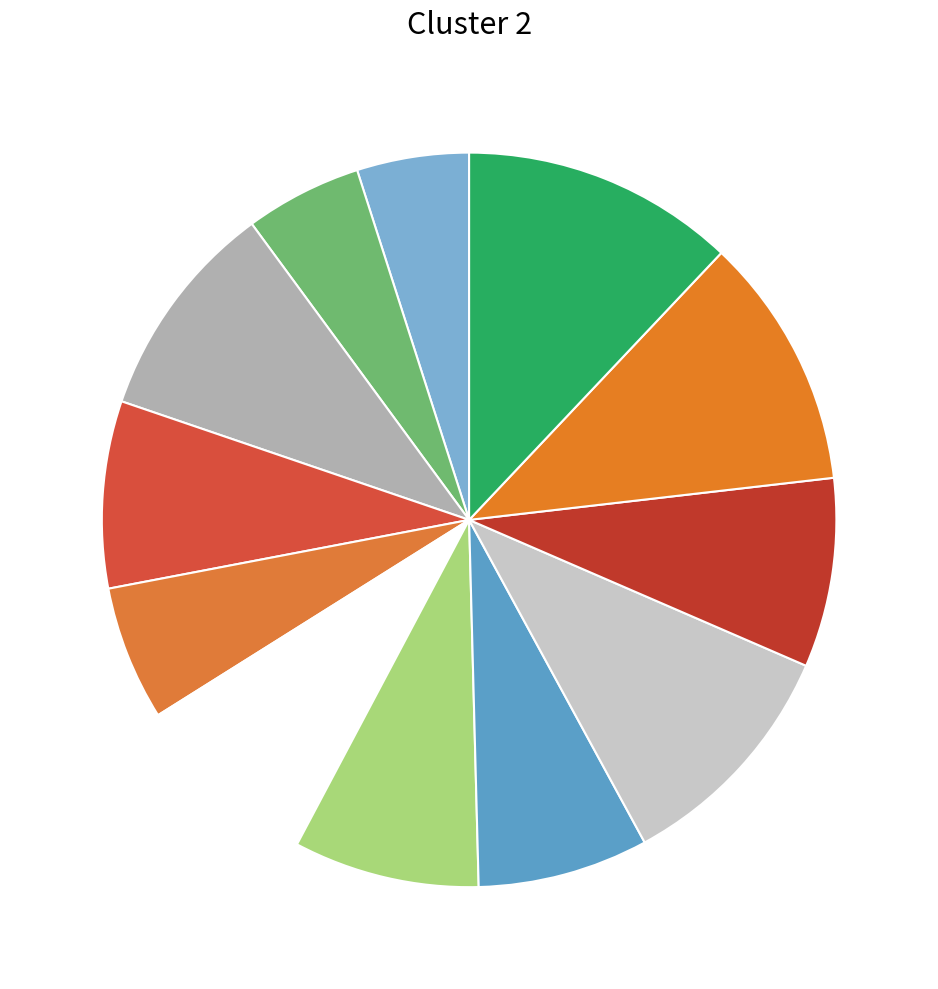

How many segments does this pie chart have?

12